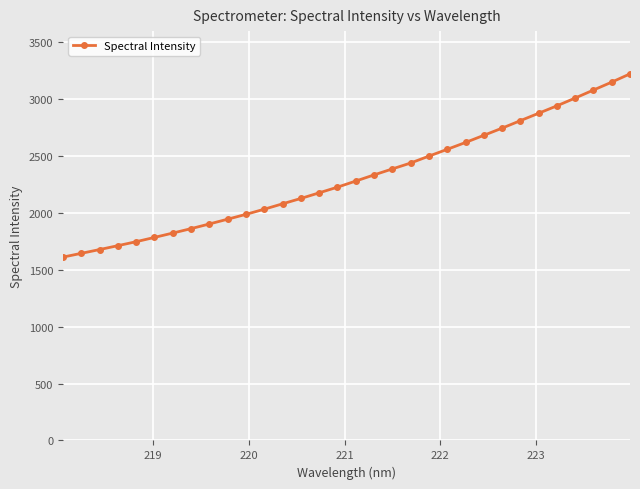

What is the sum of all values?

74015.9